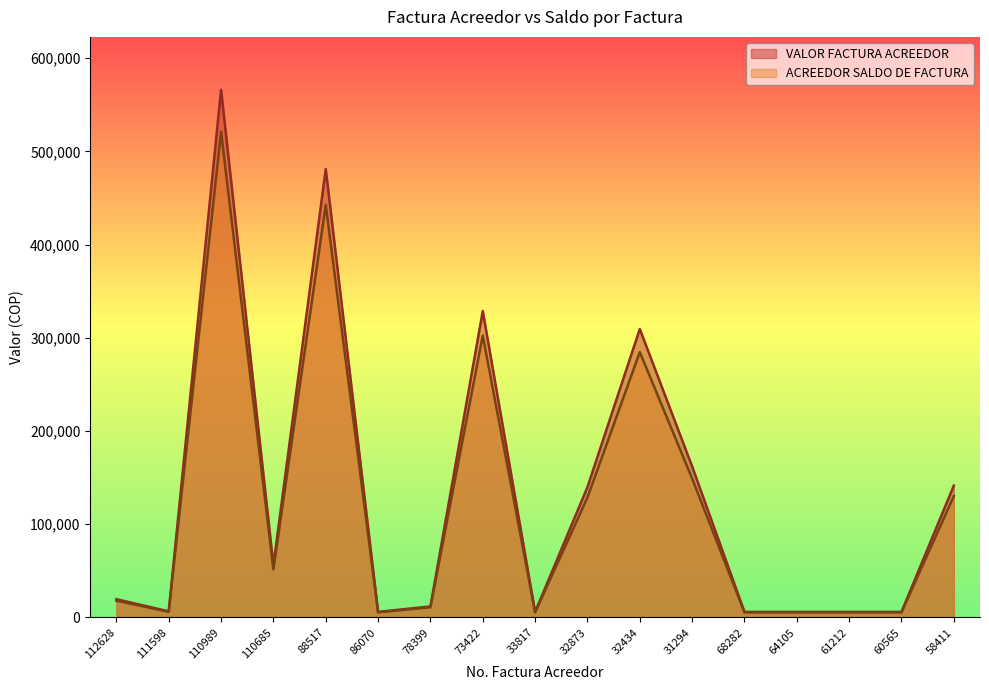

What is the sum of the ACREEDOR SALDO DE FACTURA values at 64105 and 73422?

307893.6